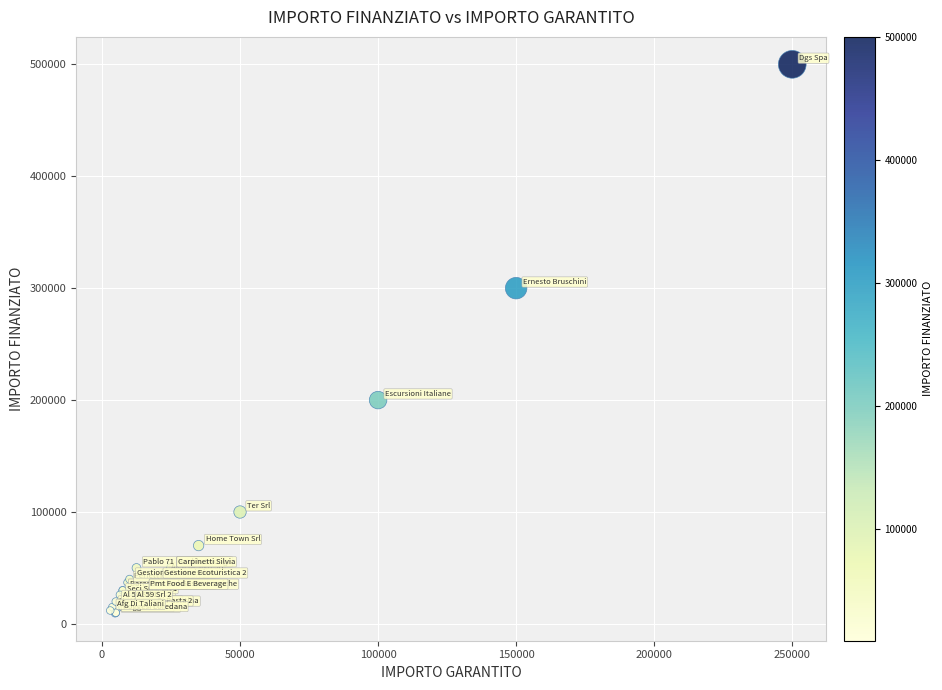

What Y value in the scatter plot is closest to 254759?

300000